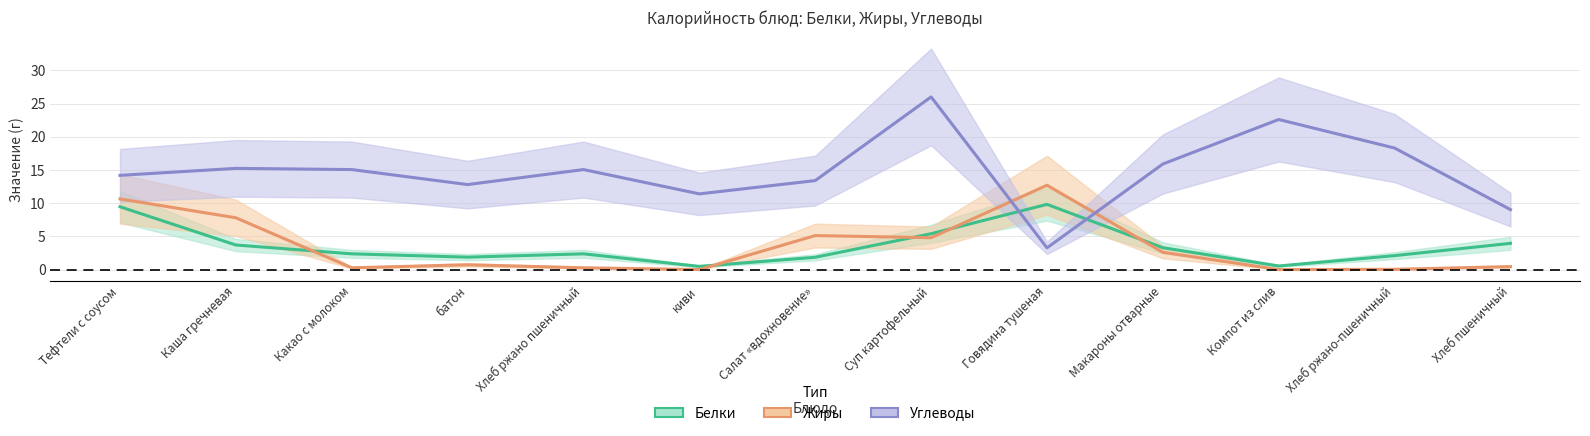

Which series ends up on top after the final intersection of Углеводы and Жиры?

Углеводы